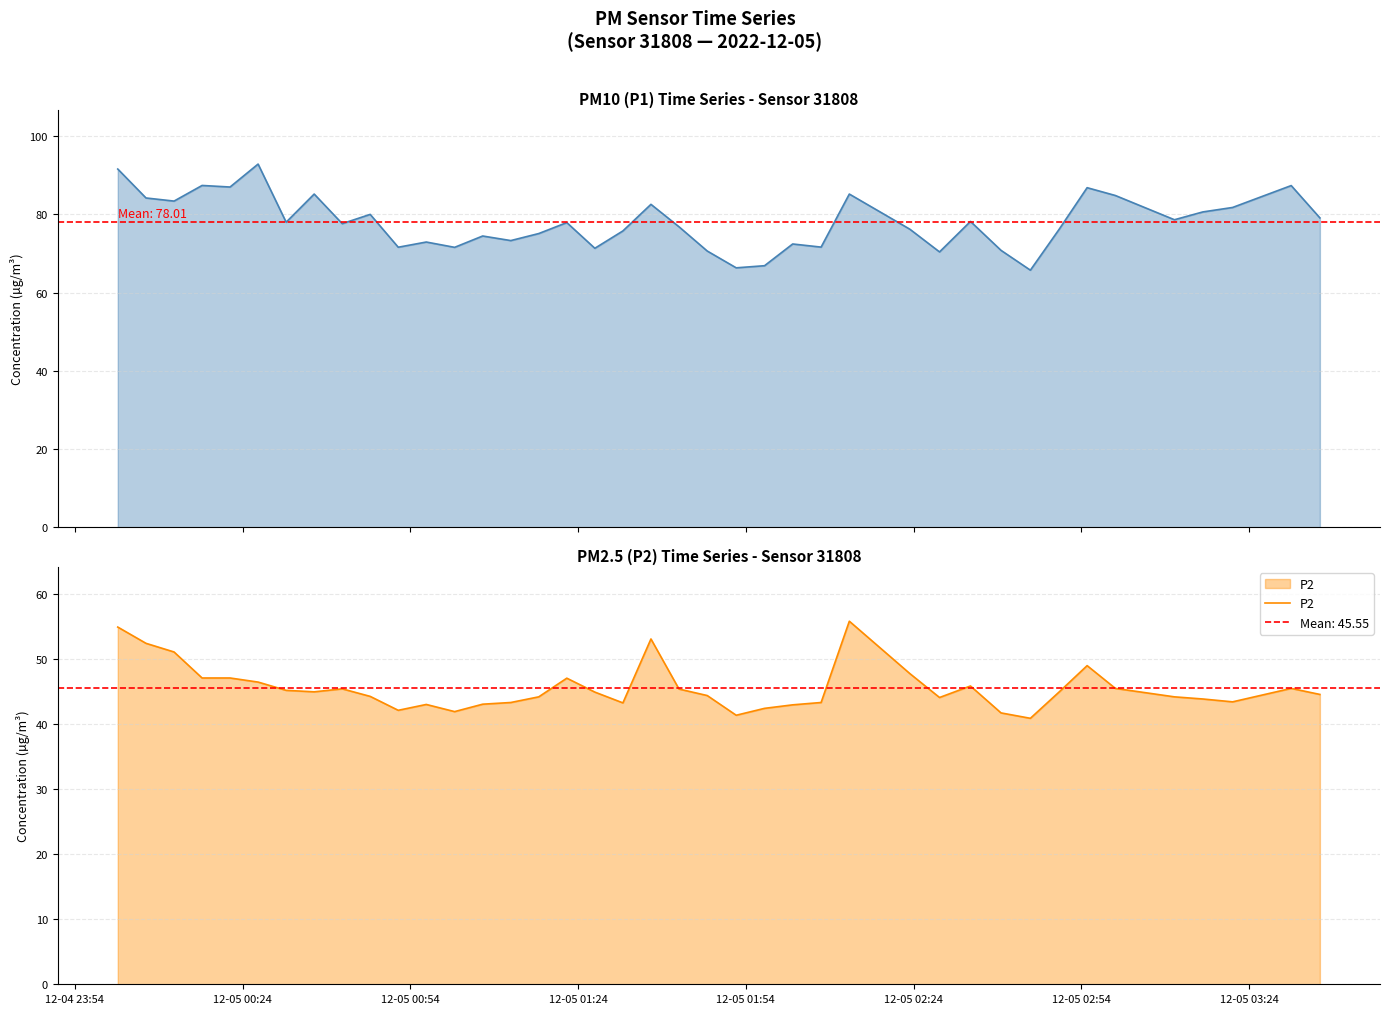

True or false: P1 and P2 cross at least once.

False